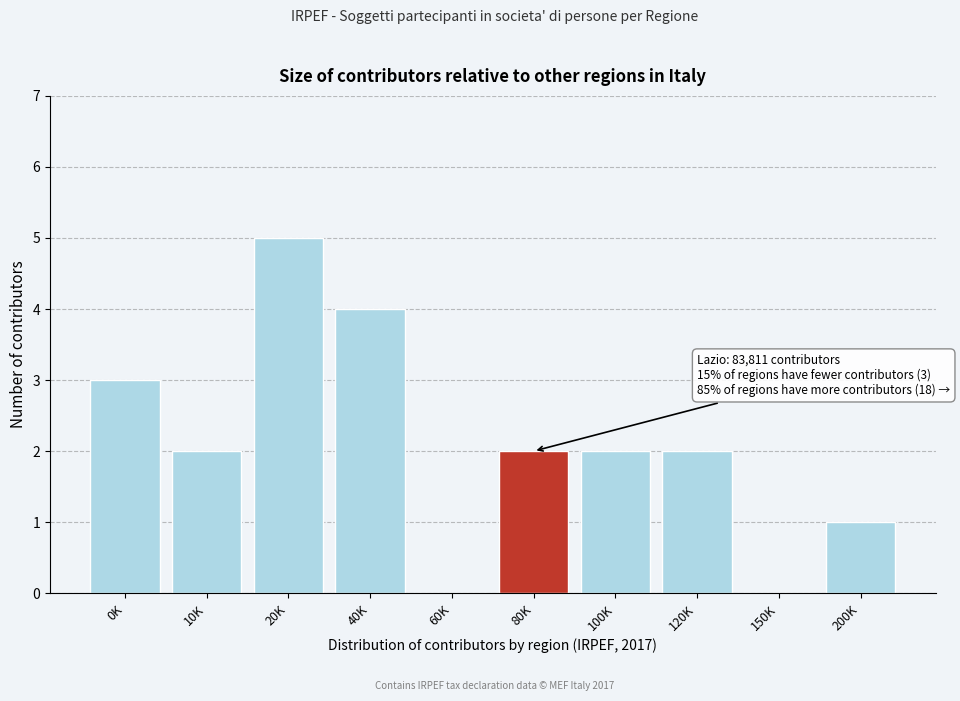

Reading right to left, transcribe all the data shown in this chart.

200K=1	150K=0	120K=2	100K=2	80K=2	60K=0	40K=4	20K=5	10K=2	0K=3